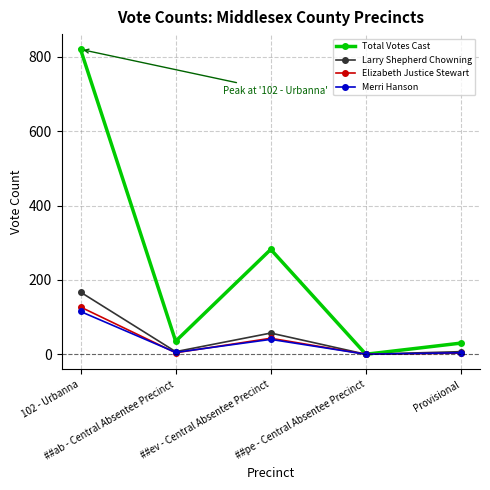

What is the label of the 2nd point from the left?

##ab - Central Absentee Precinct